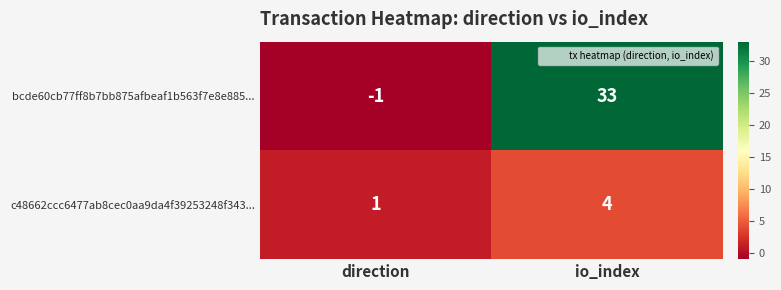

What is the maximum value shown in the chart?

33